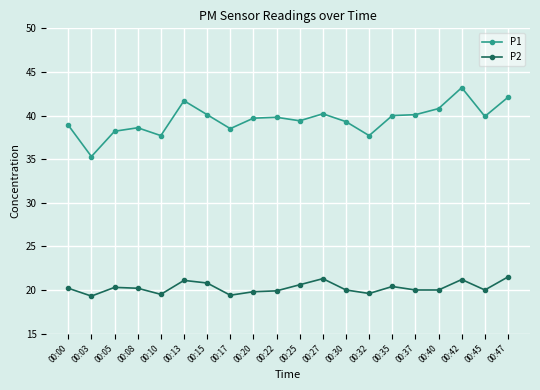

Read the P2 value at 00:32.

19.6